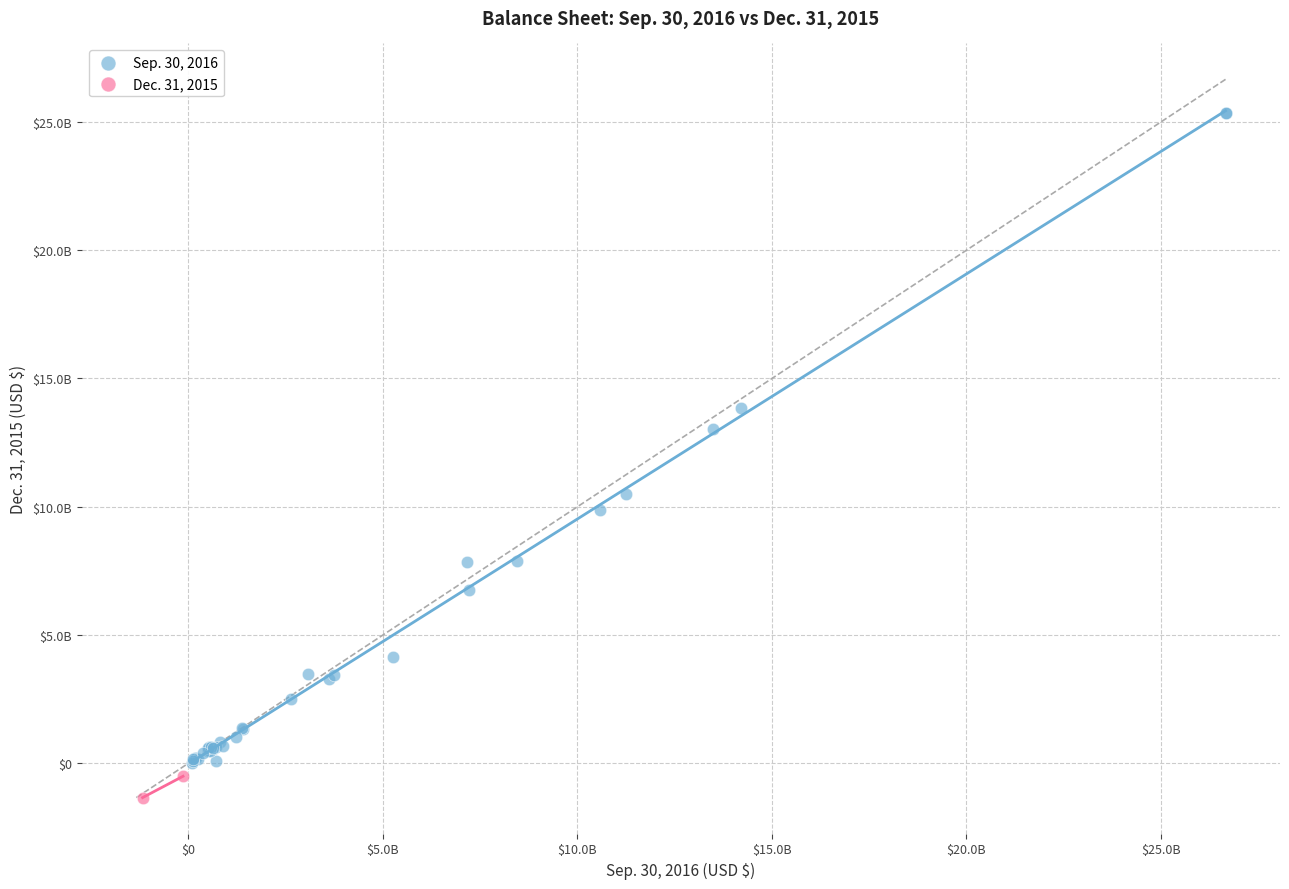

Which series reaches the maximum Y coordinate?

Sep. 30, 2016